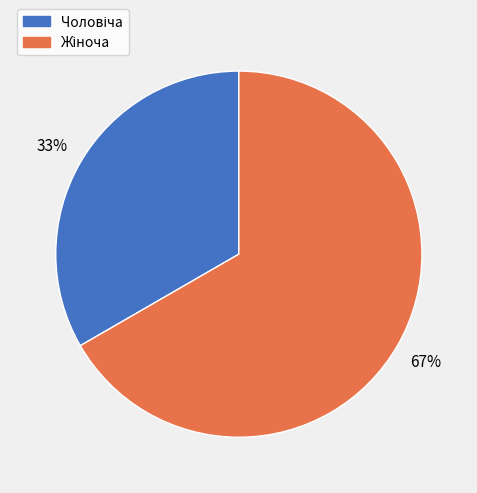

Is there any slice that represents more than half of the pie?

Yes